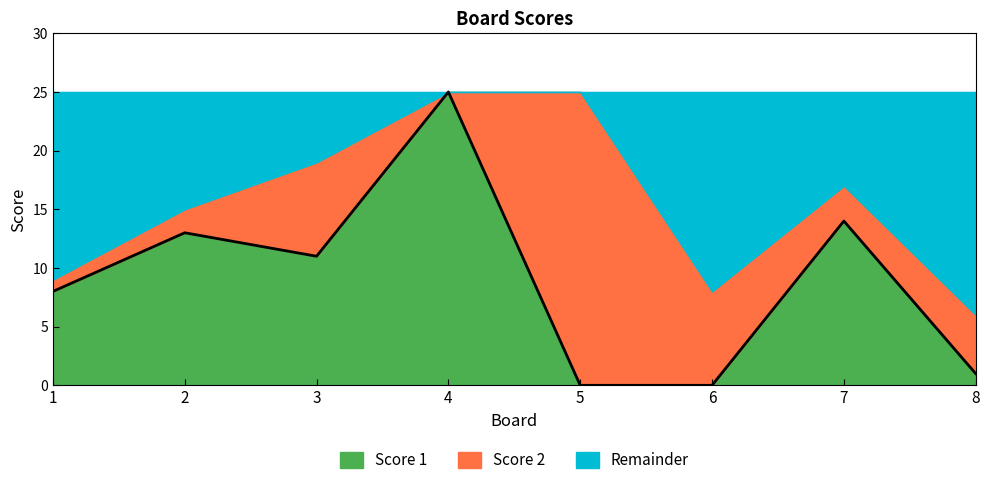

How many points are higher than both their immediate neighbors (excluding endpoints)?

3